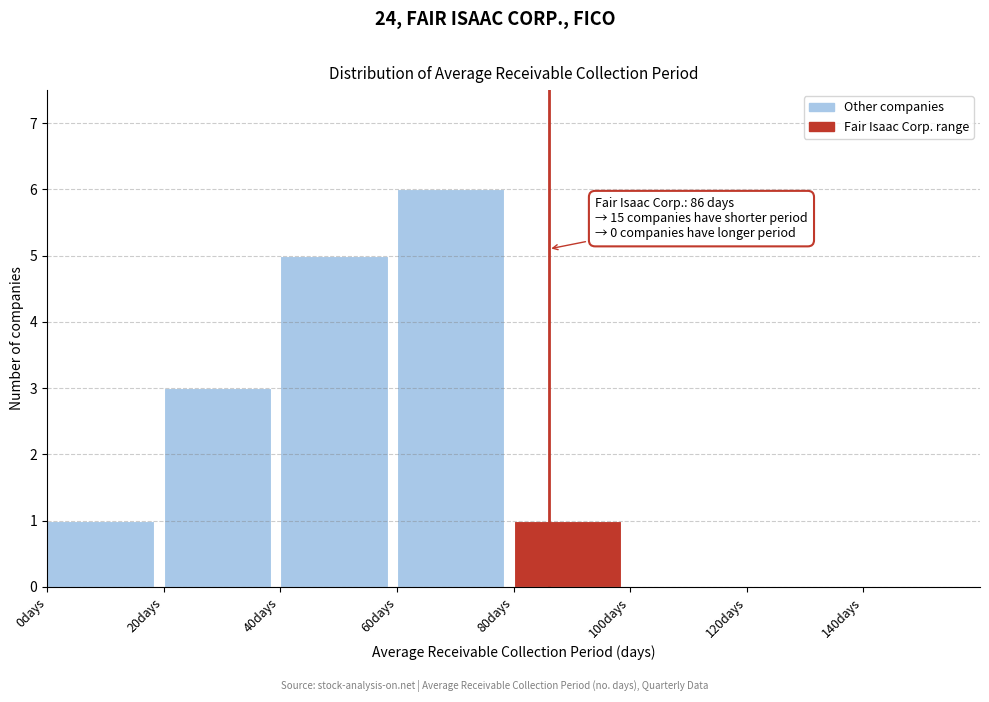

Over which range of the x-axis is the bar tallest?

60 to 80